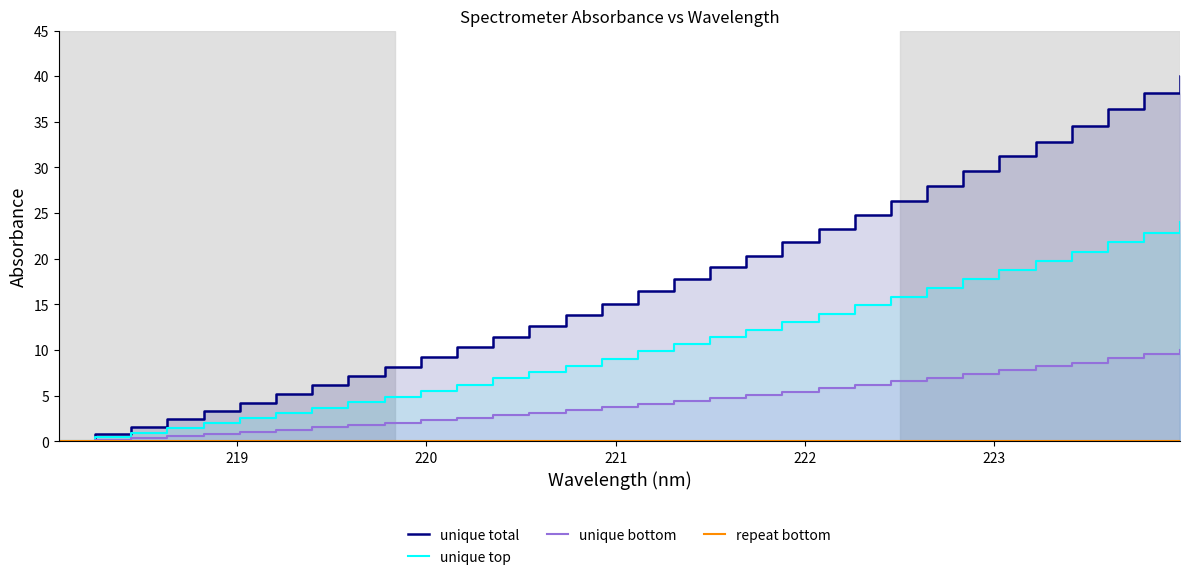

List the series in order of their peak value, lowest first.

repeat bottom, unique bottom, unique top, unique total